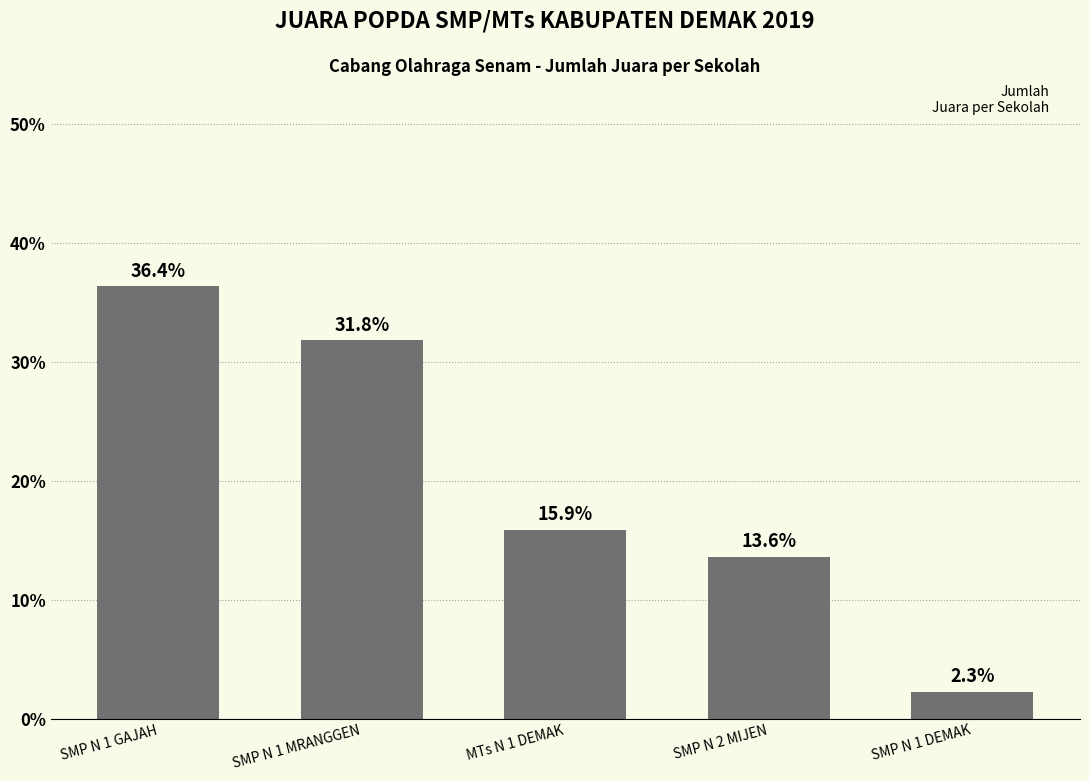

Which category has the highest value across all series?

SMP N 1 GAJAH